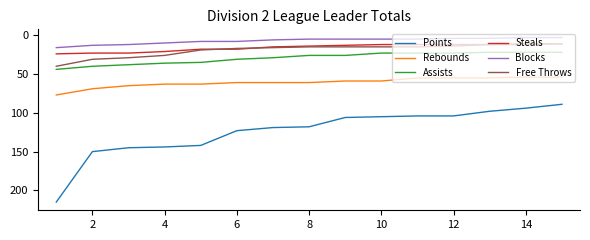

What is the minimum value for Free Throws?

11